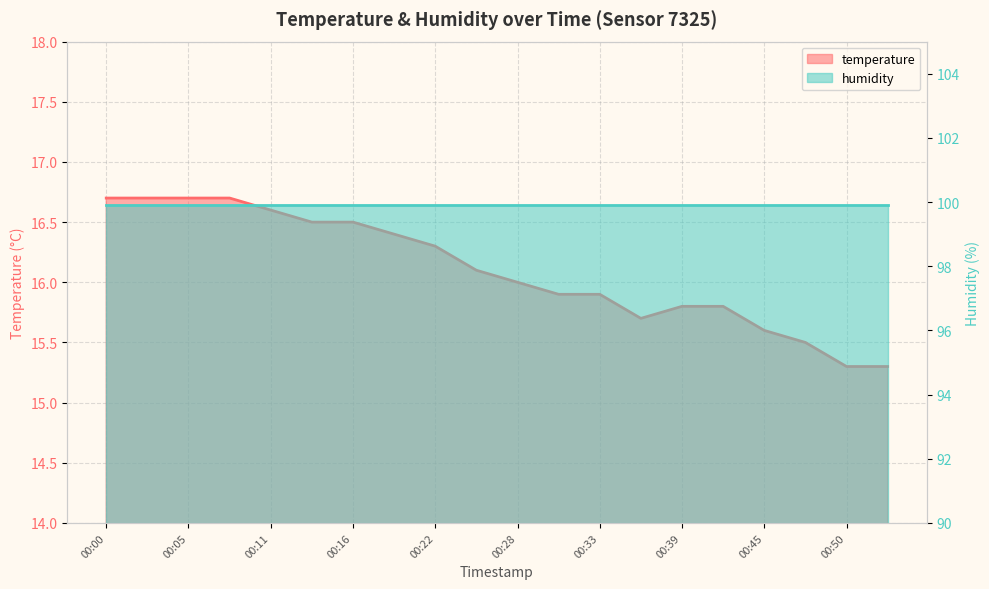

How many data points are above 16?

10